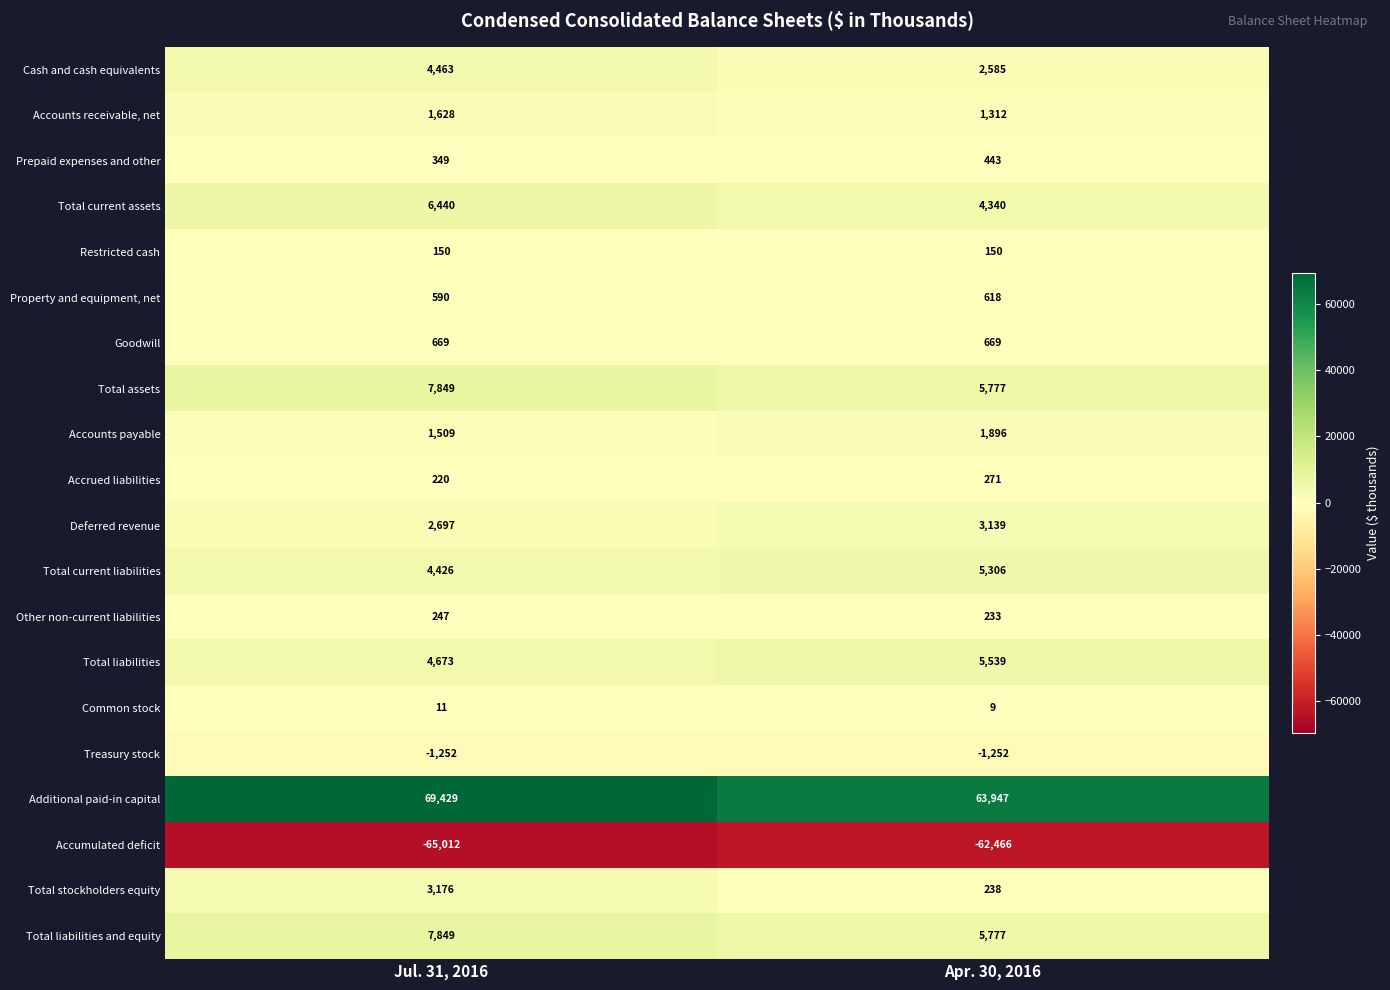

True or false: Common stock has a value of 3 at Apr. 30, 2016.

False